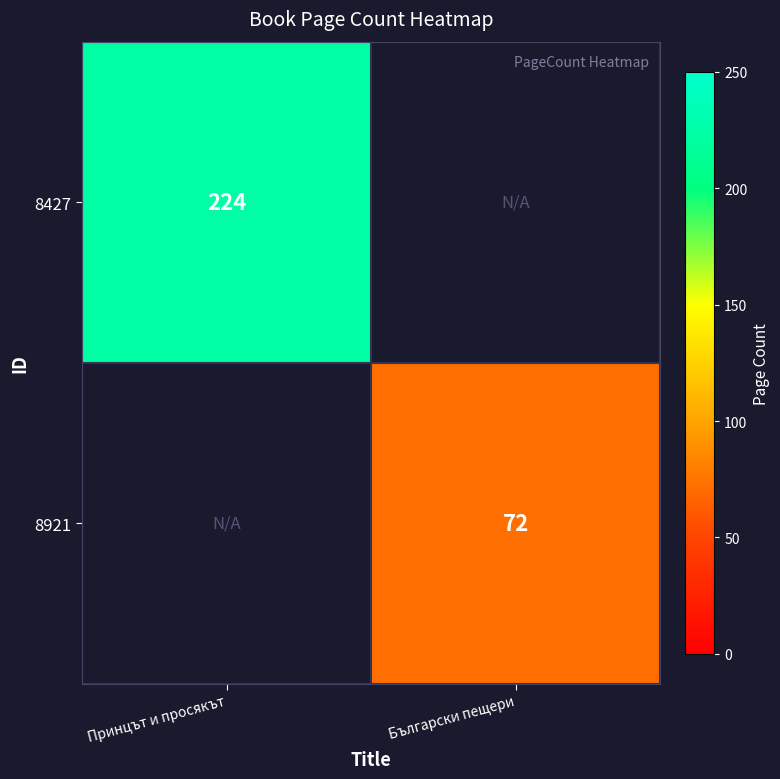

Which has a higher value, Български пещери or Принцът и просякът?

Принцът и просякът